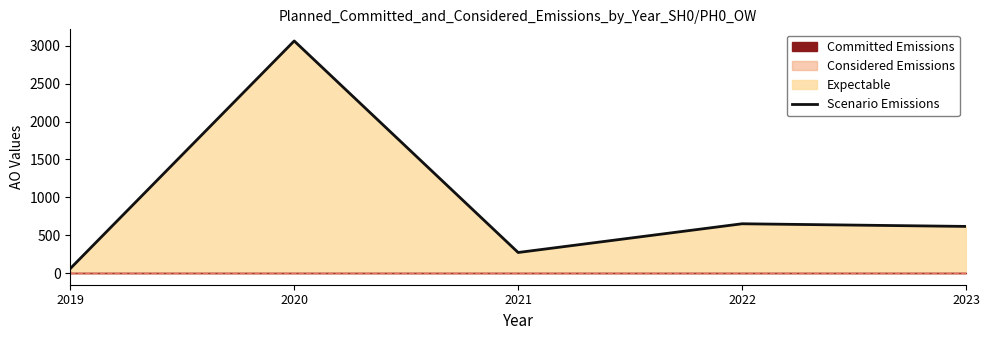

Reading left to right, what are all the values shown in this chart?

60	3063	272	651	616